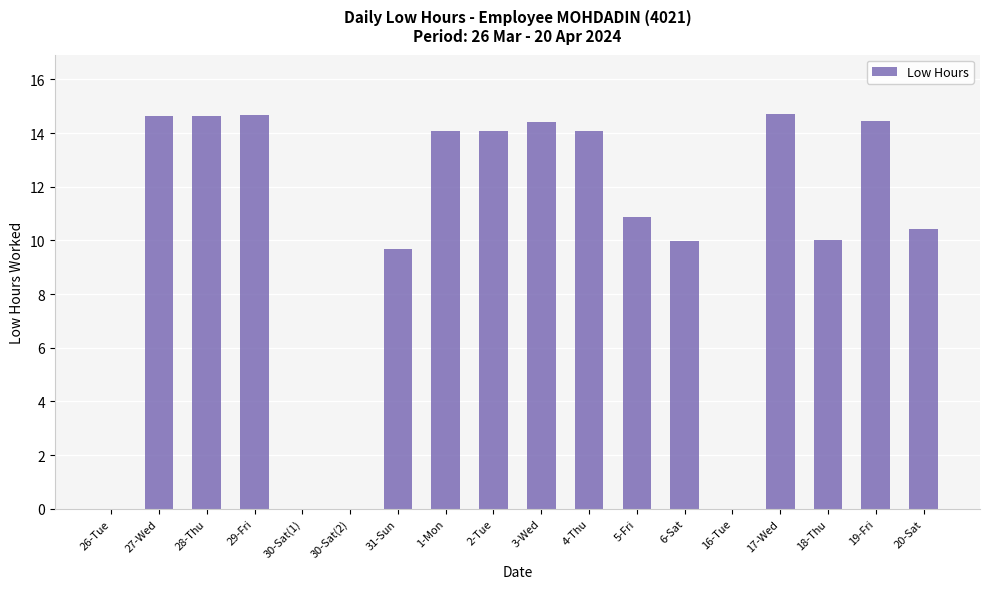

What is the maximum value shown in the chart?

14.7